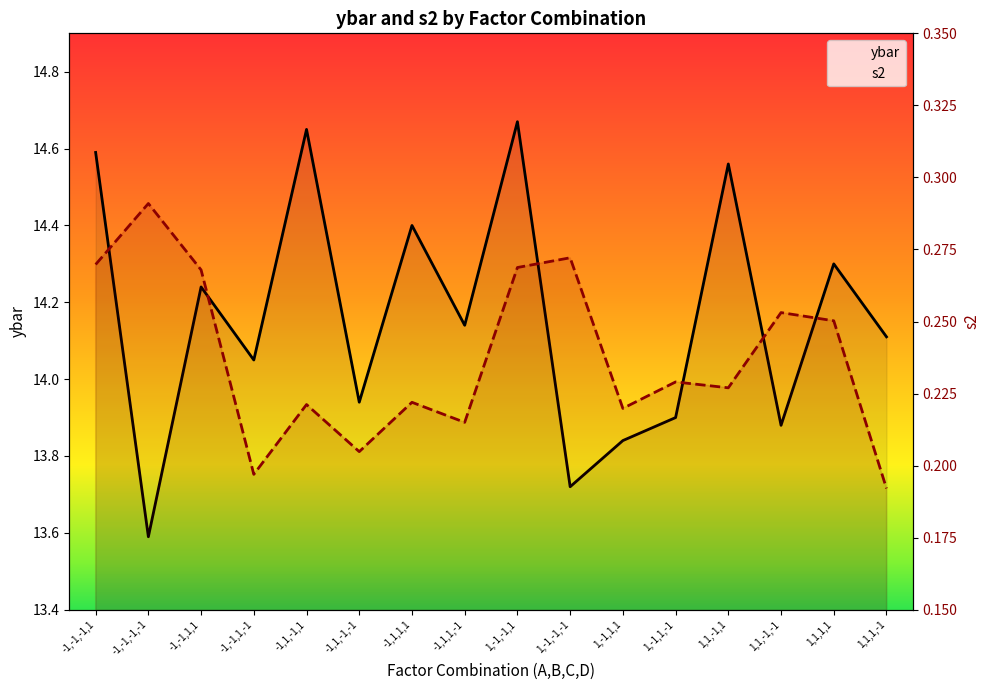

True or false: ybar and s2 intersect in this chart.

False